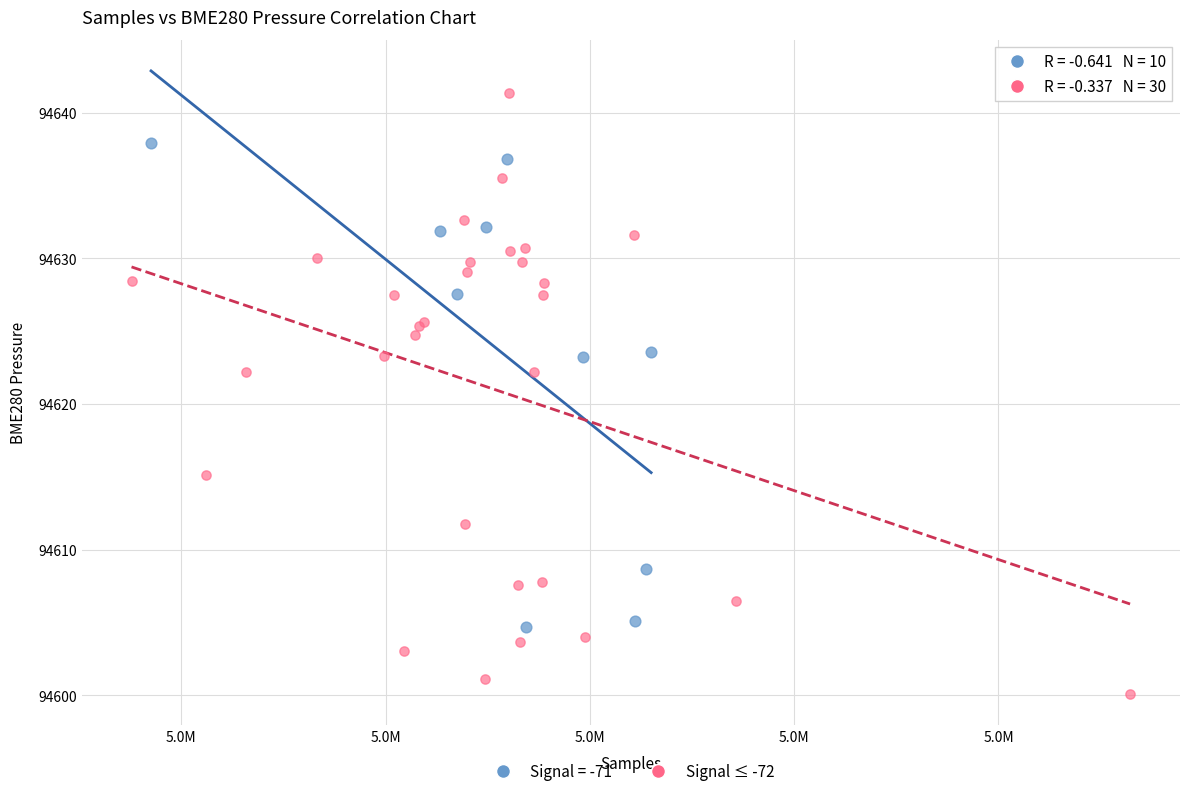

Which series has the largest Y range (max minus min)?

Signal ≤ -72